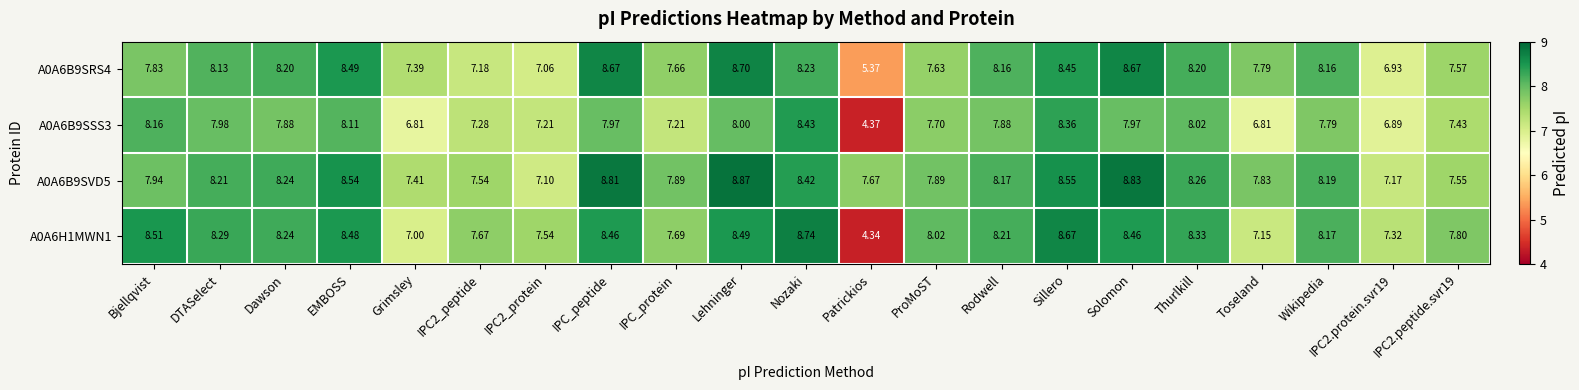

Is the value of A0A6B9SSS3 at Rodwell greater than the value of A0A6B9SVD5 at IPC2.protein.svr19?

Yes